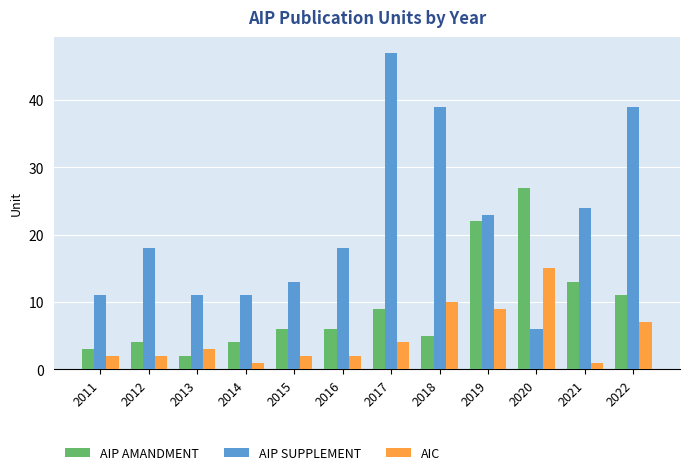

How many data points does each series have?

12